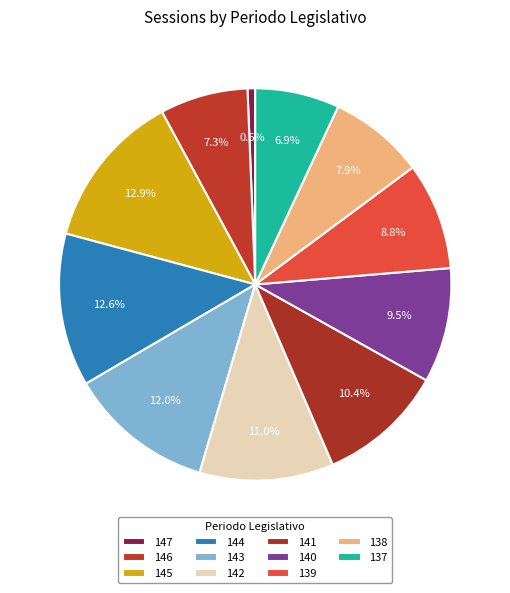

How many slices are in this pie chart?

11